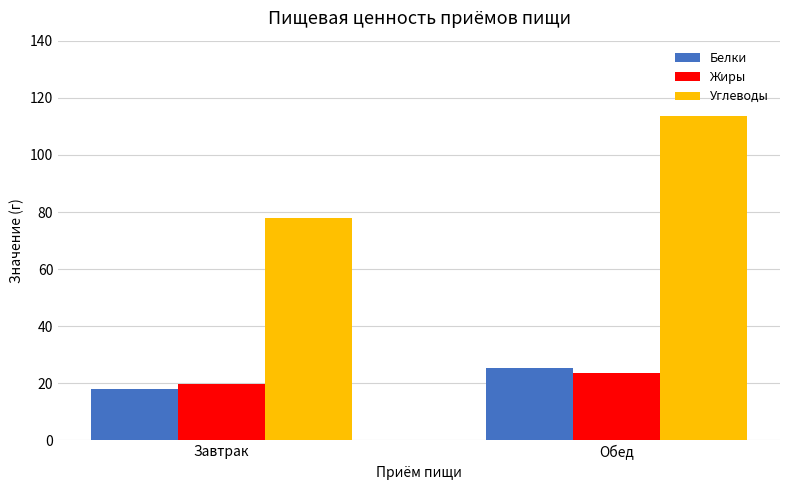

Which series has the largest total across all categories?

Углеводы